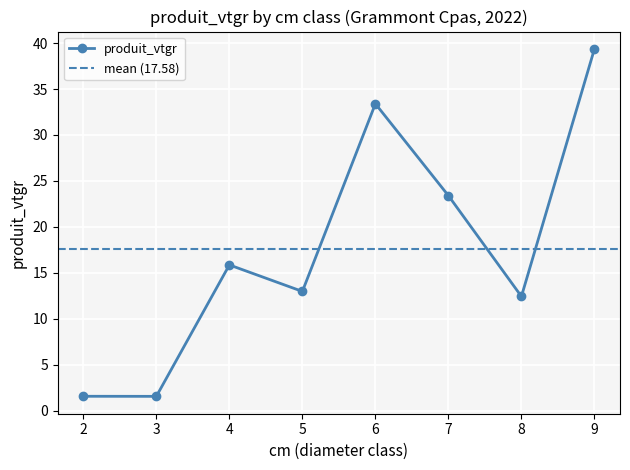

At which label does the data first exceed 2?

4